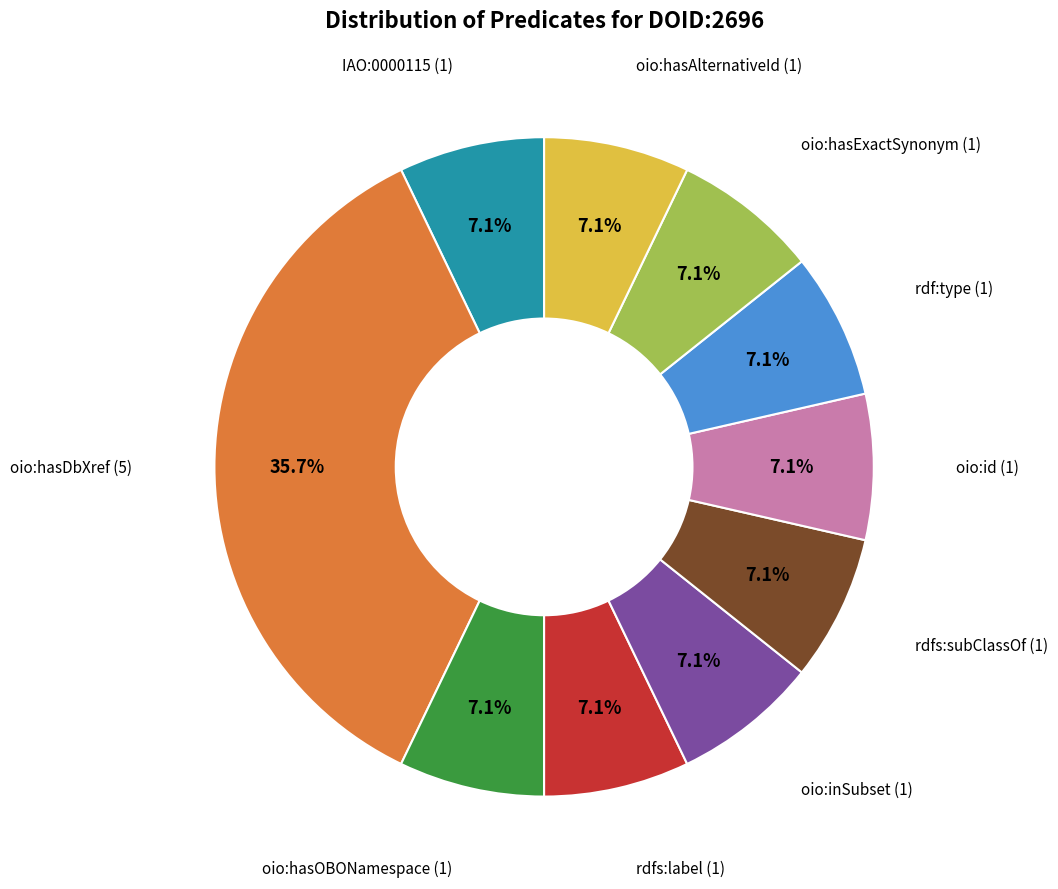

To the nearest percent, what percentage of the pie is rdfs:label?

7%